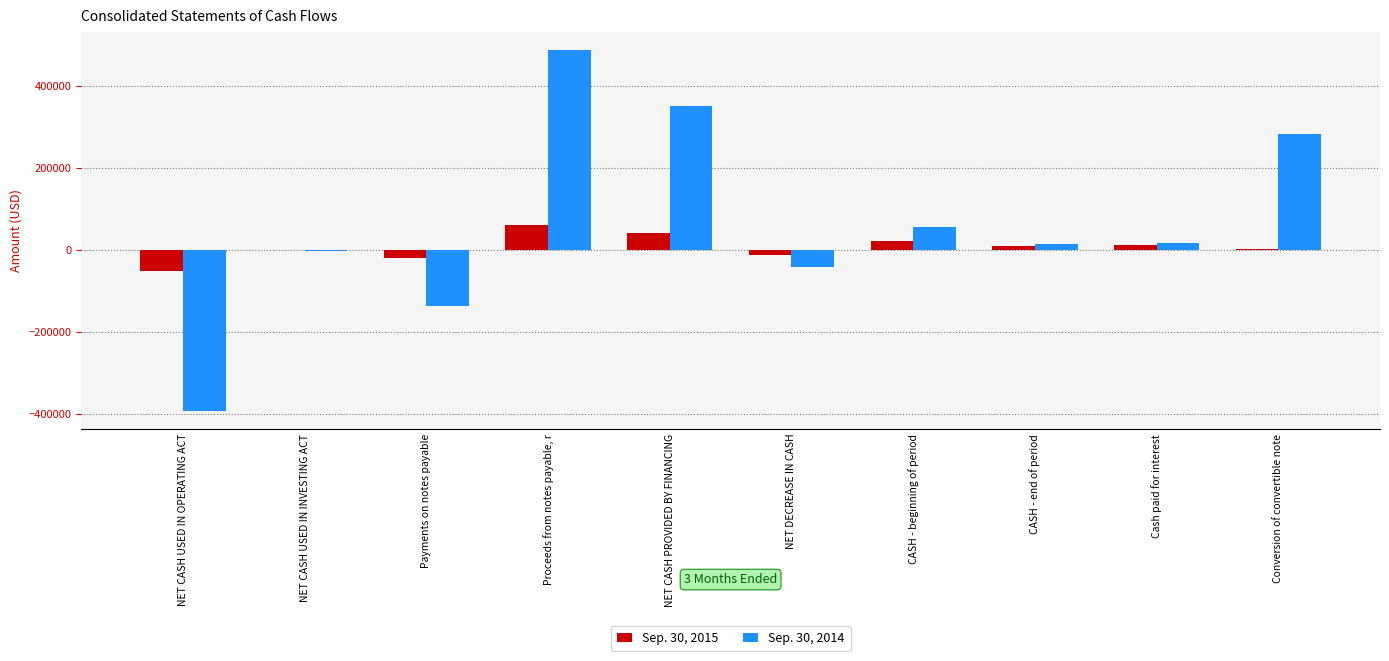

Is it true that Sep. 30, 2015 equals 104483 at Proceeds from notes payable, r?

False